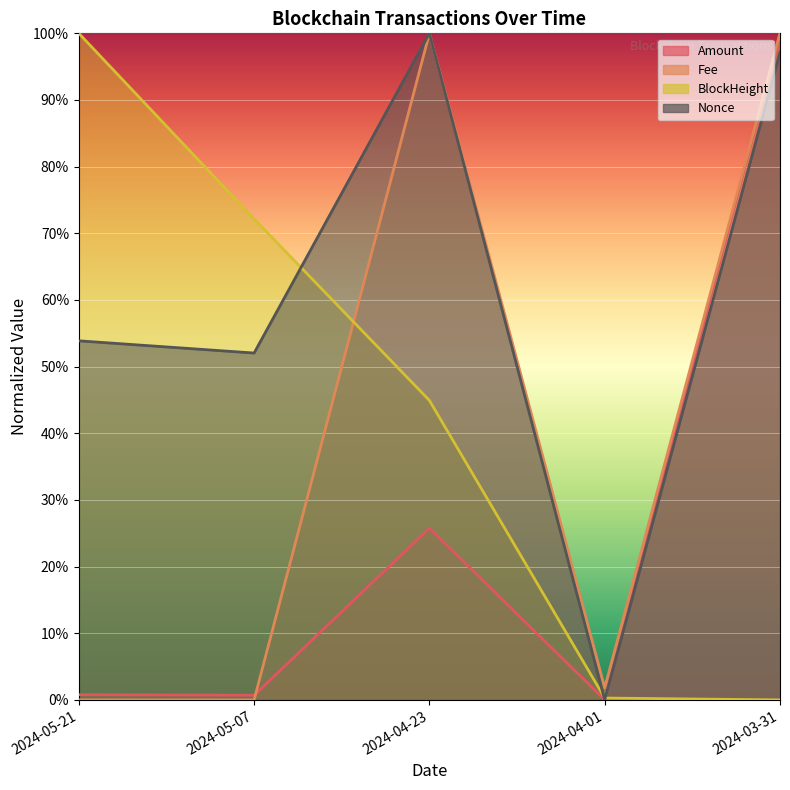

What are all the series names shown in the legend?

Amount, Fee, BlockHeight, Nonce